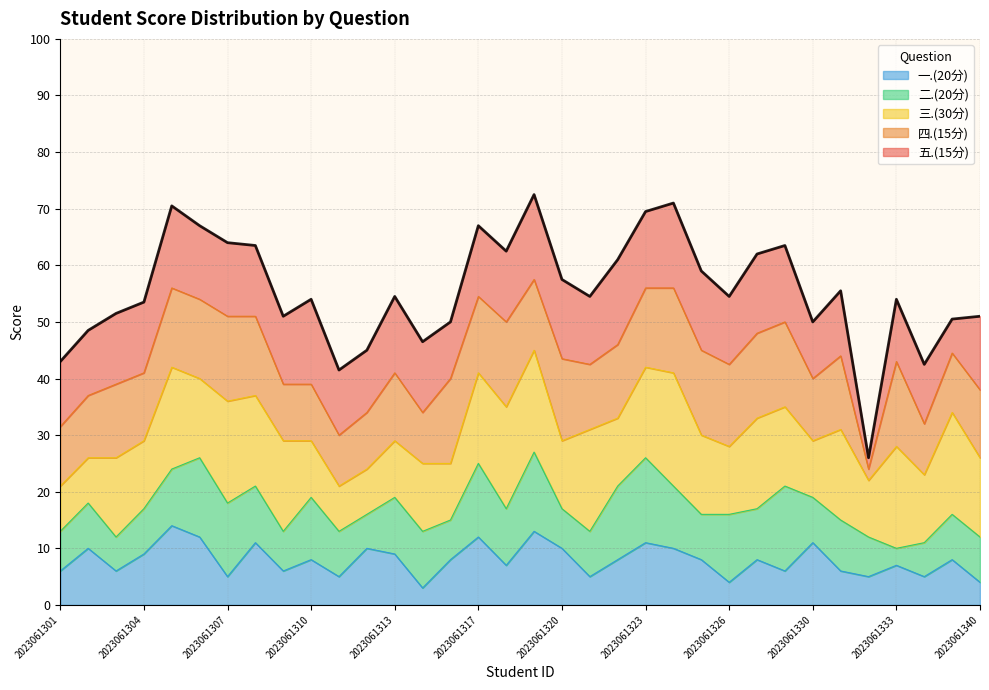

Is it true that 一.(20分) equals 12 at 2023061317?

True